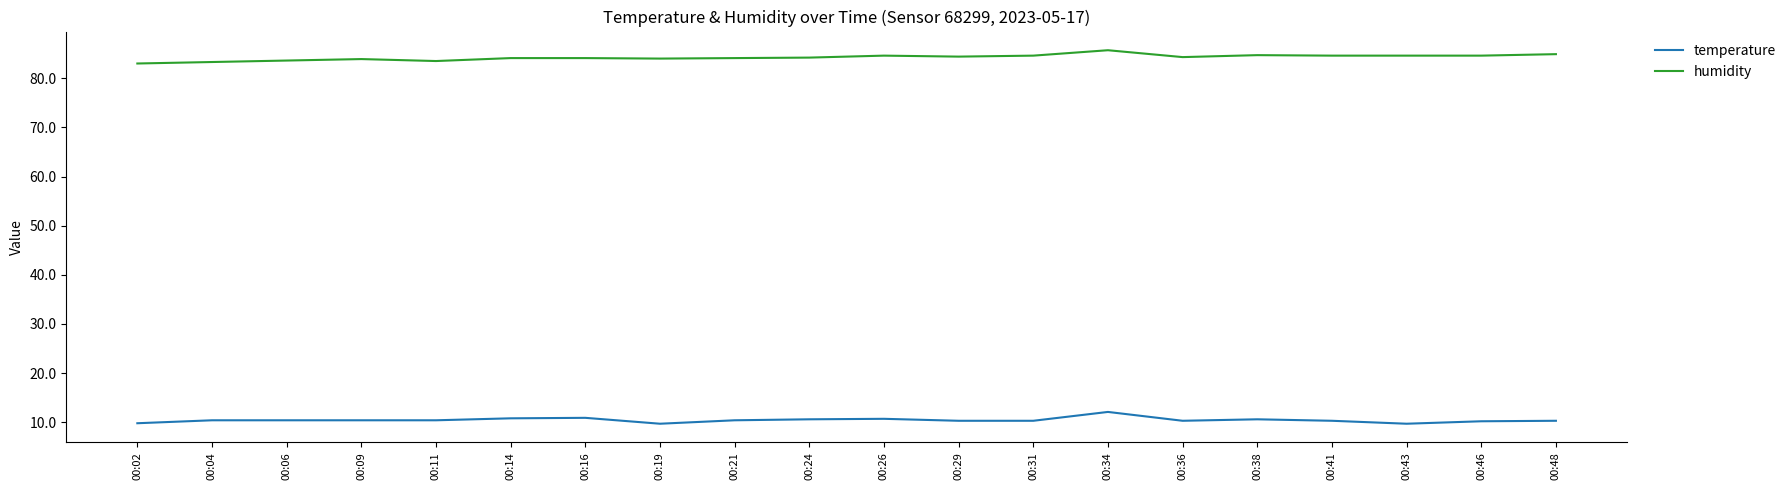

How many distinct data groups are displayed?

2